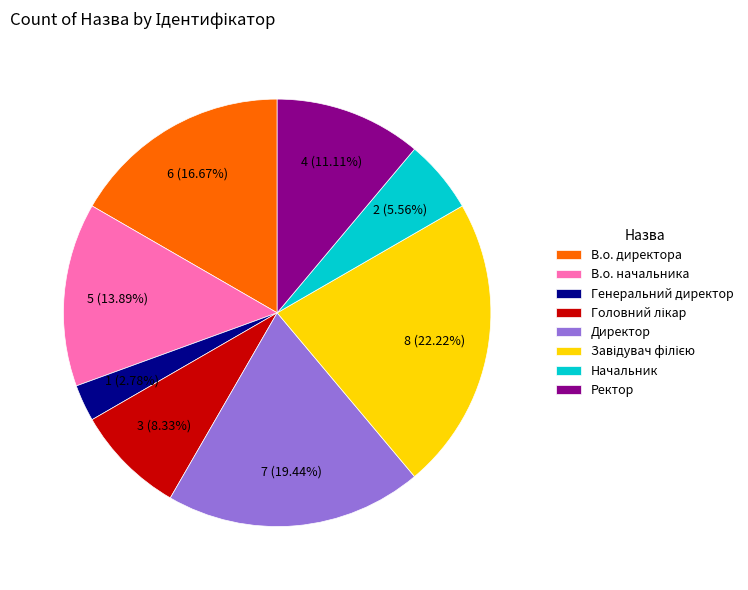

Combined, do Директор and Начальник account for over 50%?

No